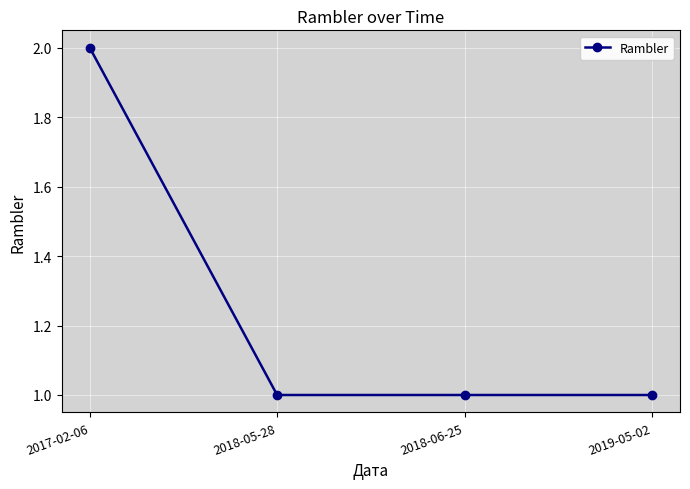

What is the difference between the values at 2017-02-06 and 2018-06-25?

1